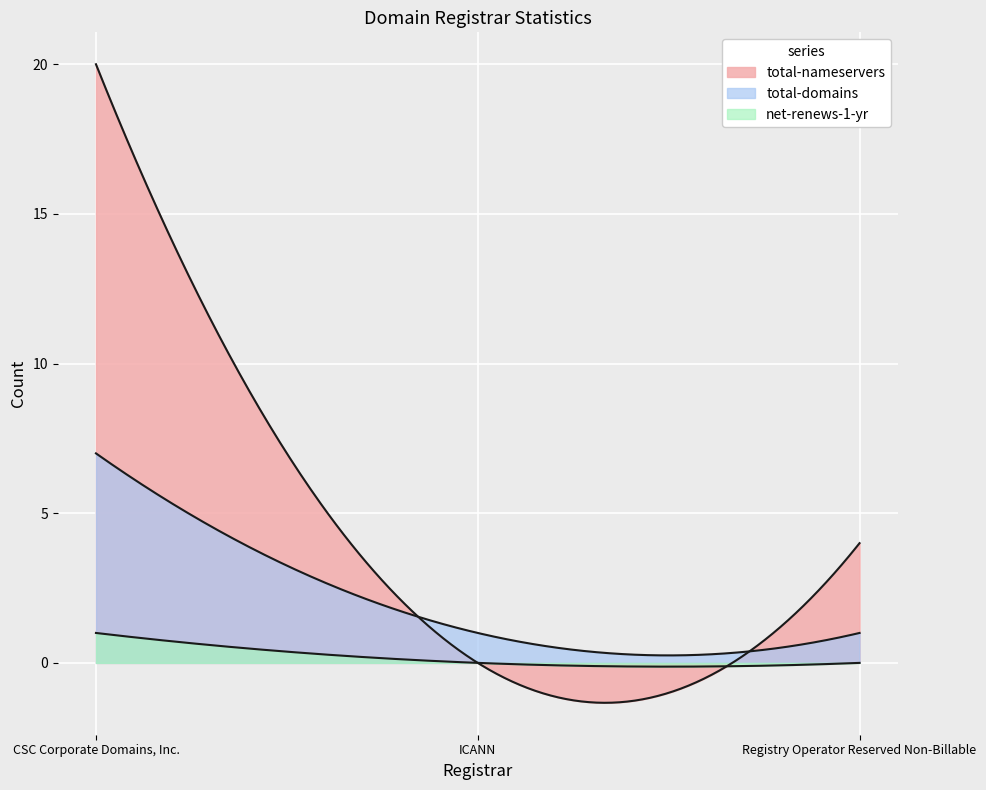

Does the chart display data point markers on the line(s)?

No